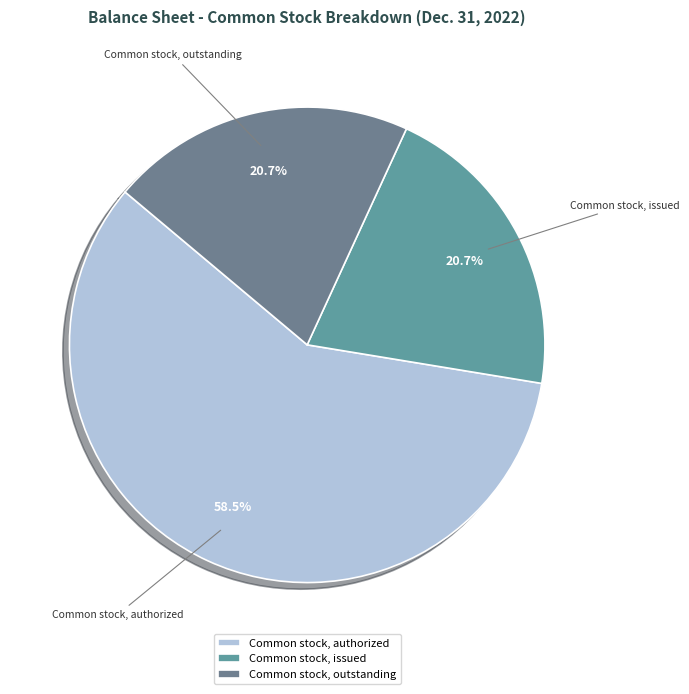

To the nearest percent, what is the average slice percentage?

33%